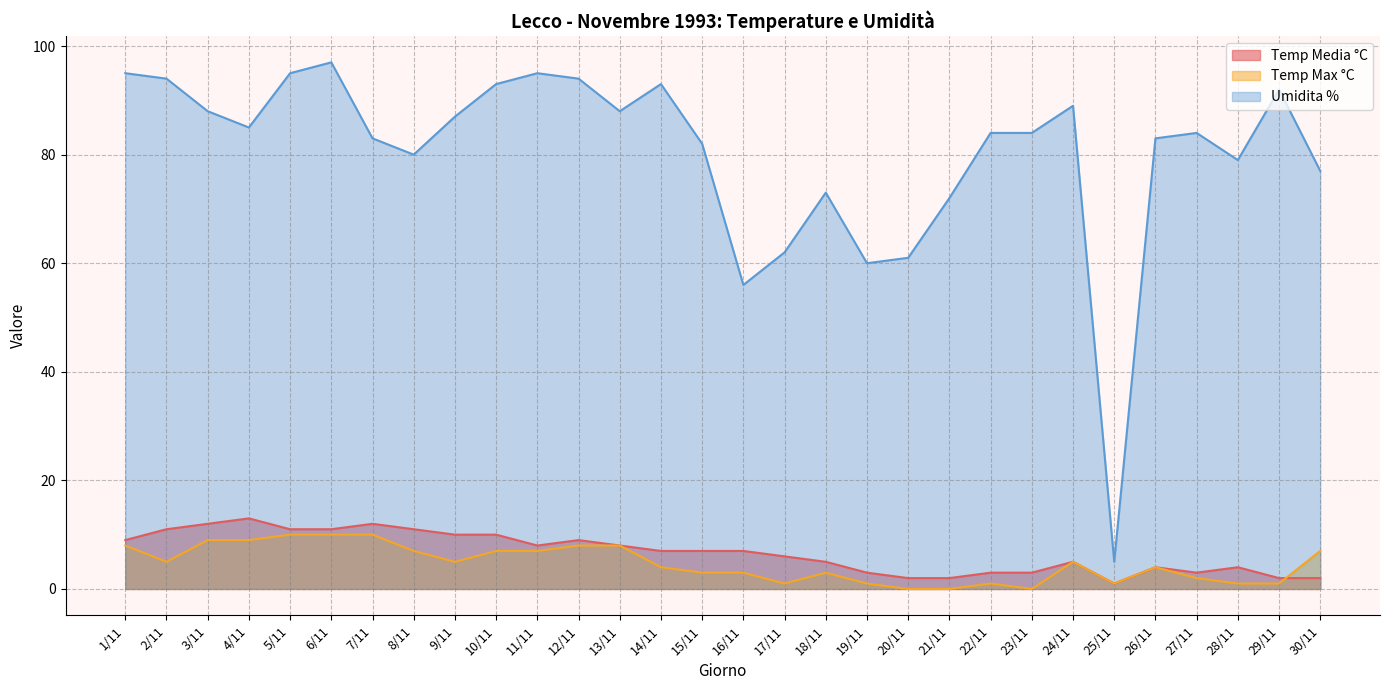

What is the average value of the Umidita % series?

80